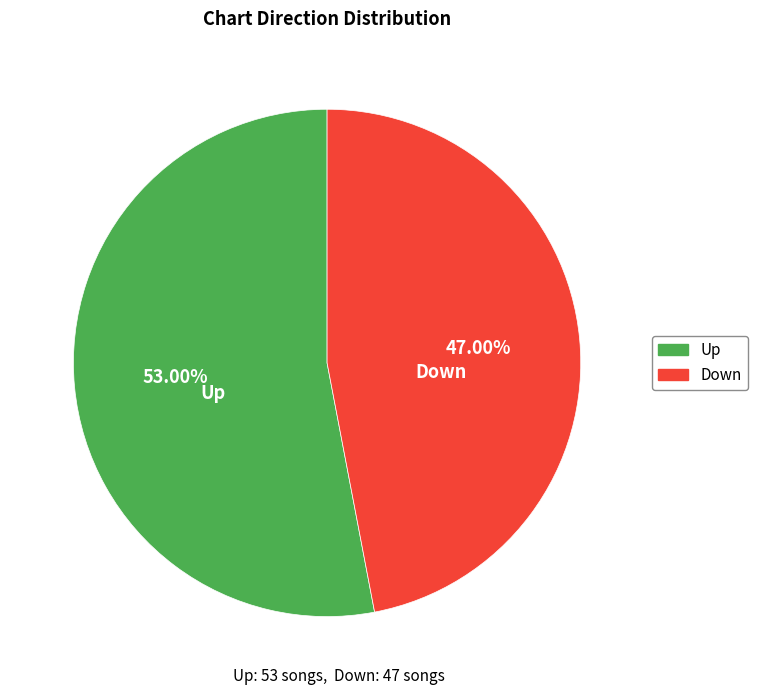

Is there a majority slice in this chart?

Yes